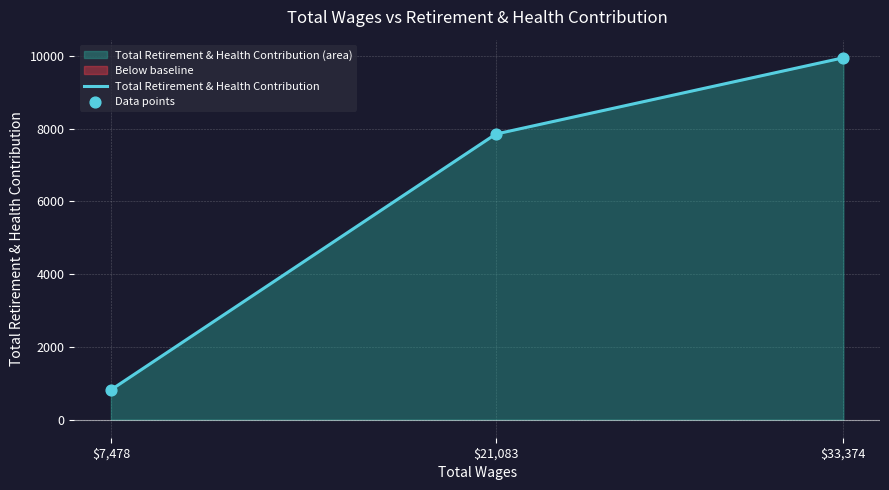

Approximately how many times larger is the value at 33374.0 compared to 21083.0?

1.3